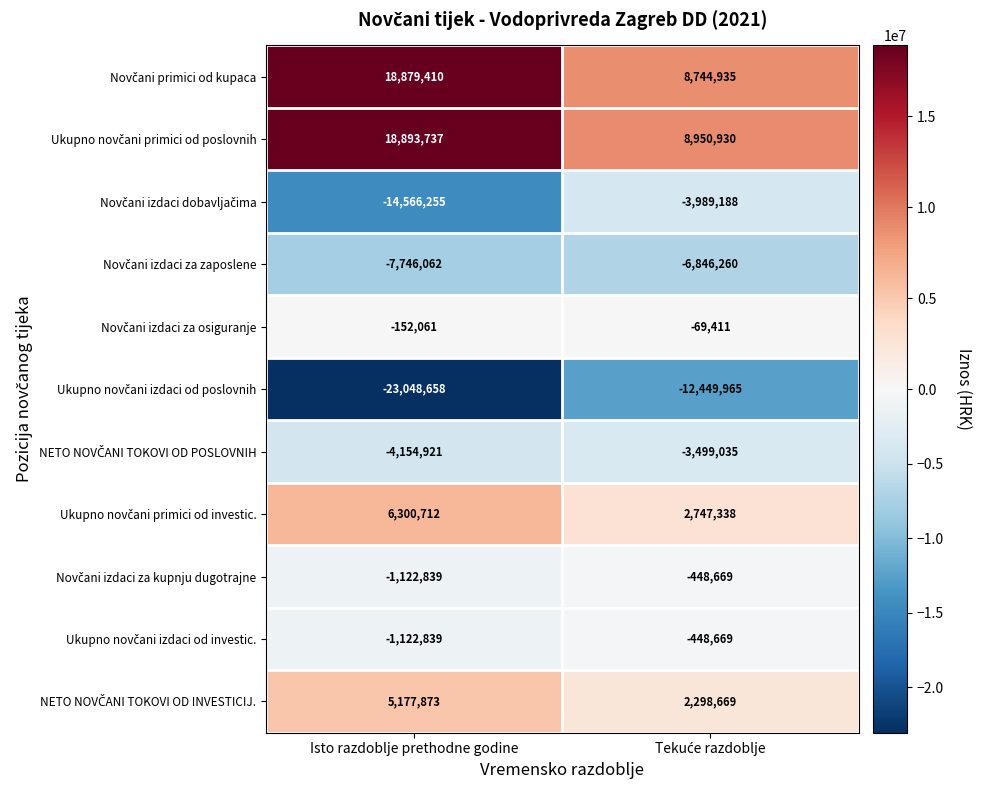

At which category is the sum across all series the highest?

Isto razdoblje prethodne godine